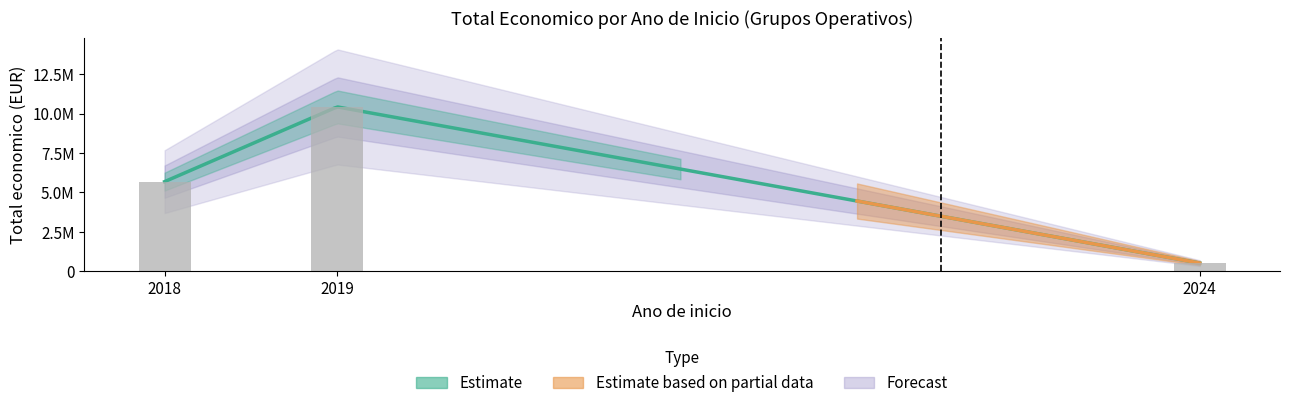

True or false: the data shows 9660595 at 2018.

False